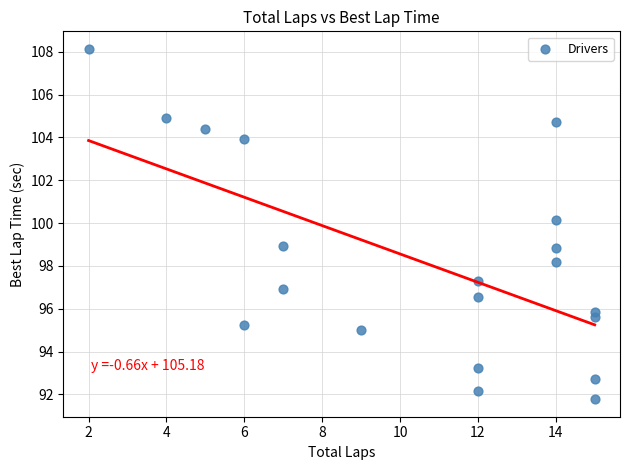

What is the range of Y values (max minus min)?

16.4